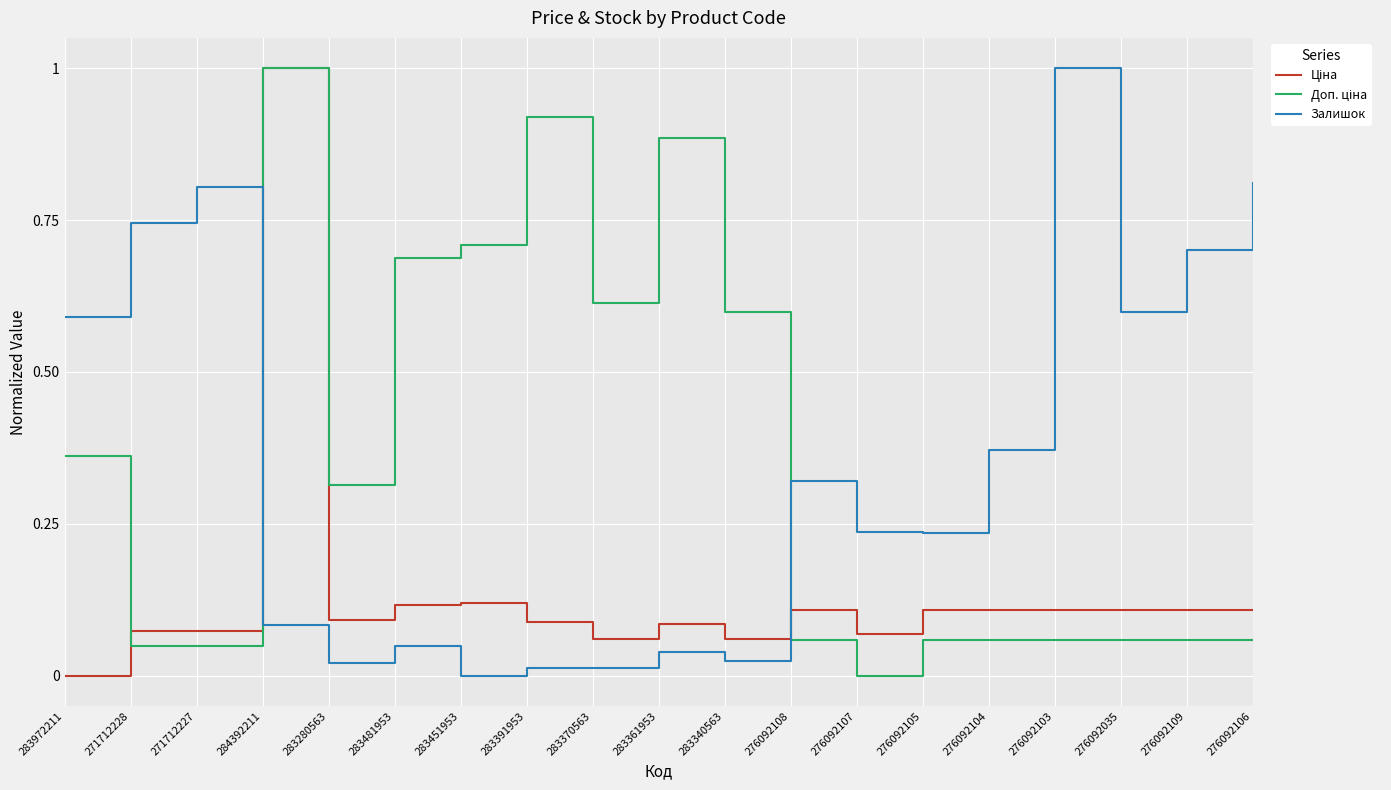

True or false: Залишок has a value of 0.0 at 284392211.

False